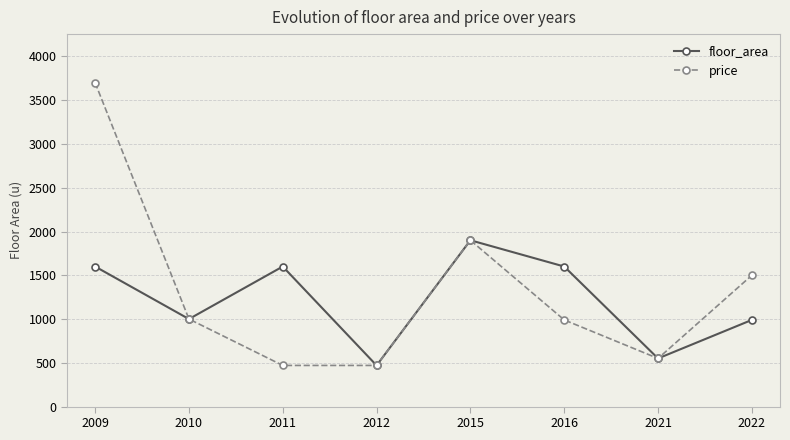

How many categories are shown in the chart?

8